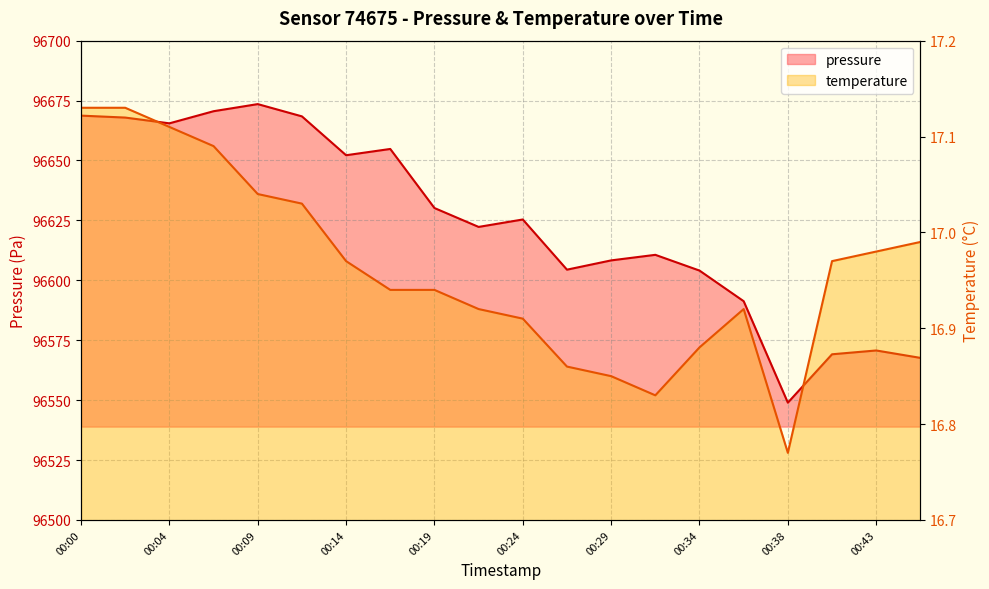

What is the average value of the temperature series?

17.0